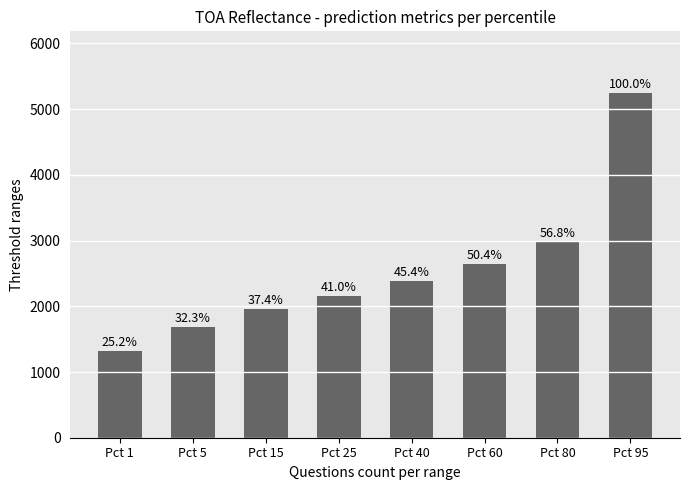

Reading left to right, extract all data points from this chart.

1320.8	1691.8	1958.5	2150.8	2381.5	2641.5	2975.5	5241.0